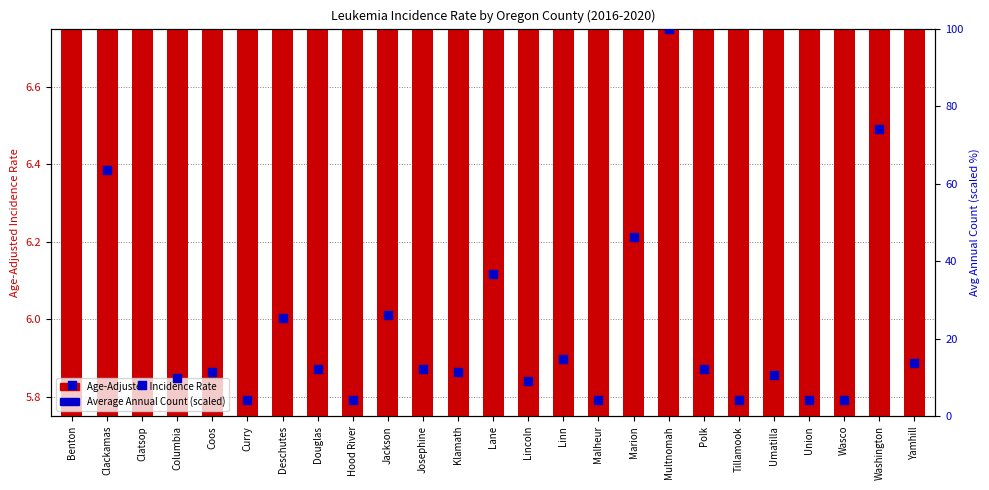

Which series has the largest Y range (max minus min)?

Average Annual Count (scaled)